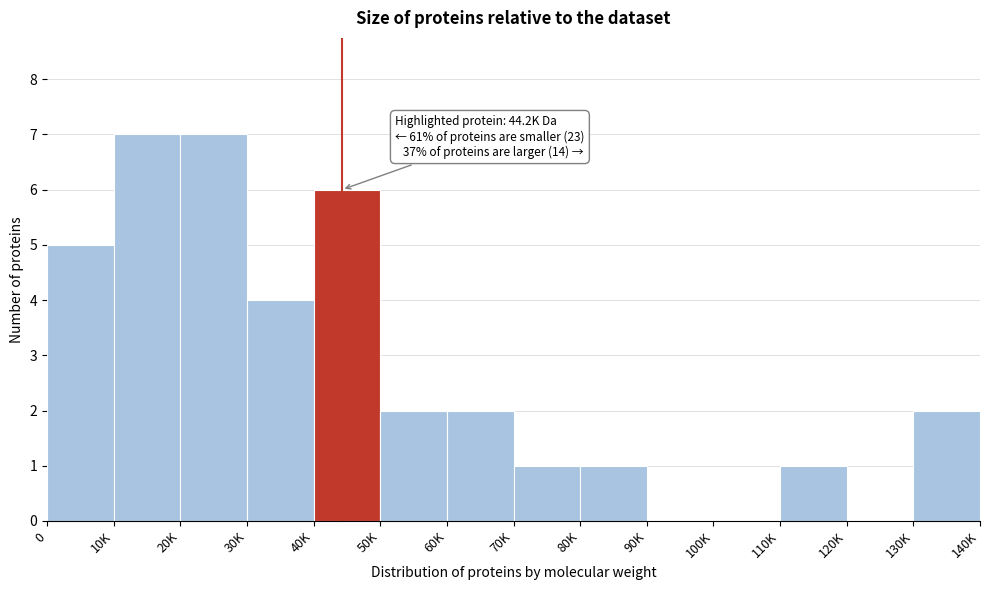

Reading left to right, extract all data points from this chart.

0=5	10K=7	20K=7	30K=4	40K=6	50K=2	60K=2	70K=1	80K=1	90K=0	100K=0	110K=1	120K=0	130K=2